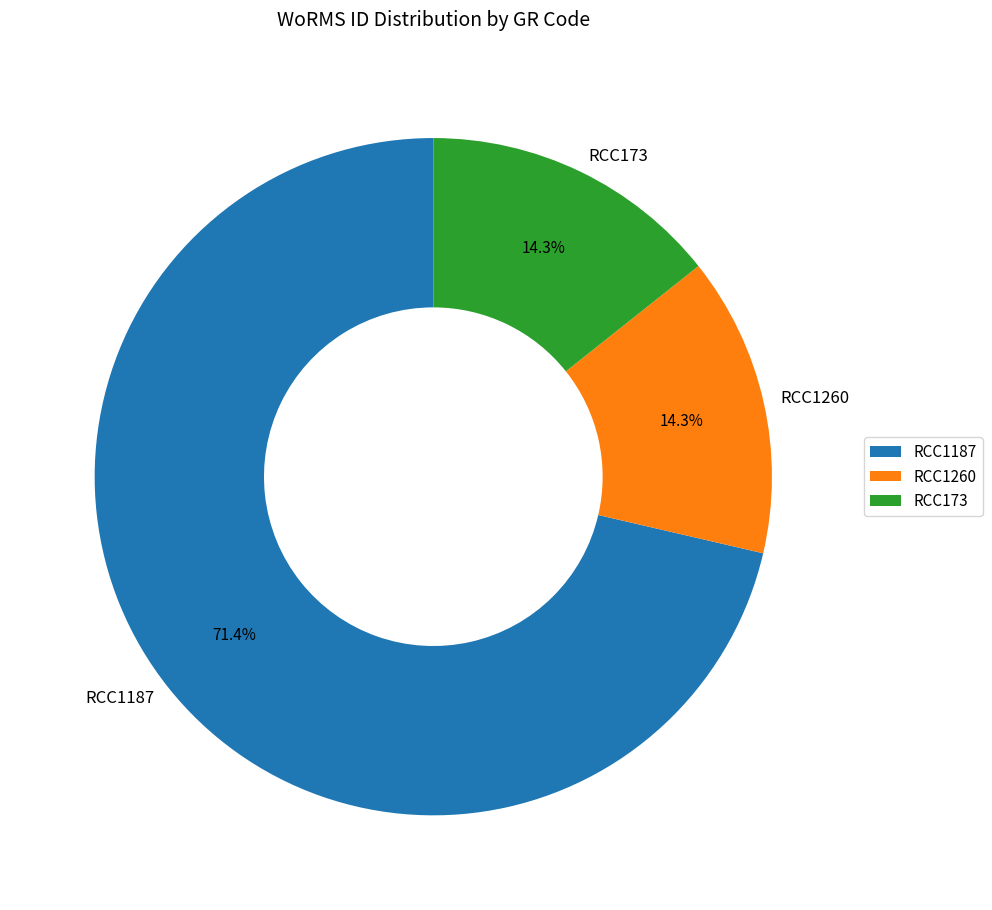

Do RCC1187 and RCC173 together represent more than half of the pie?

Yes